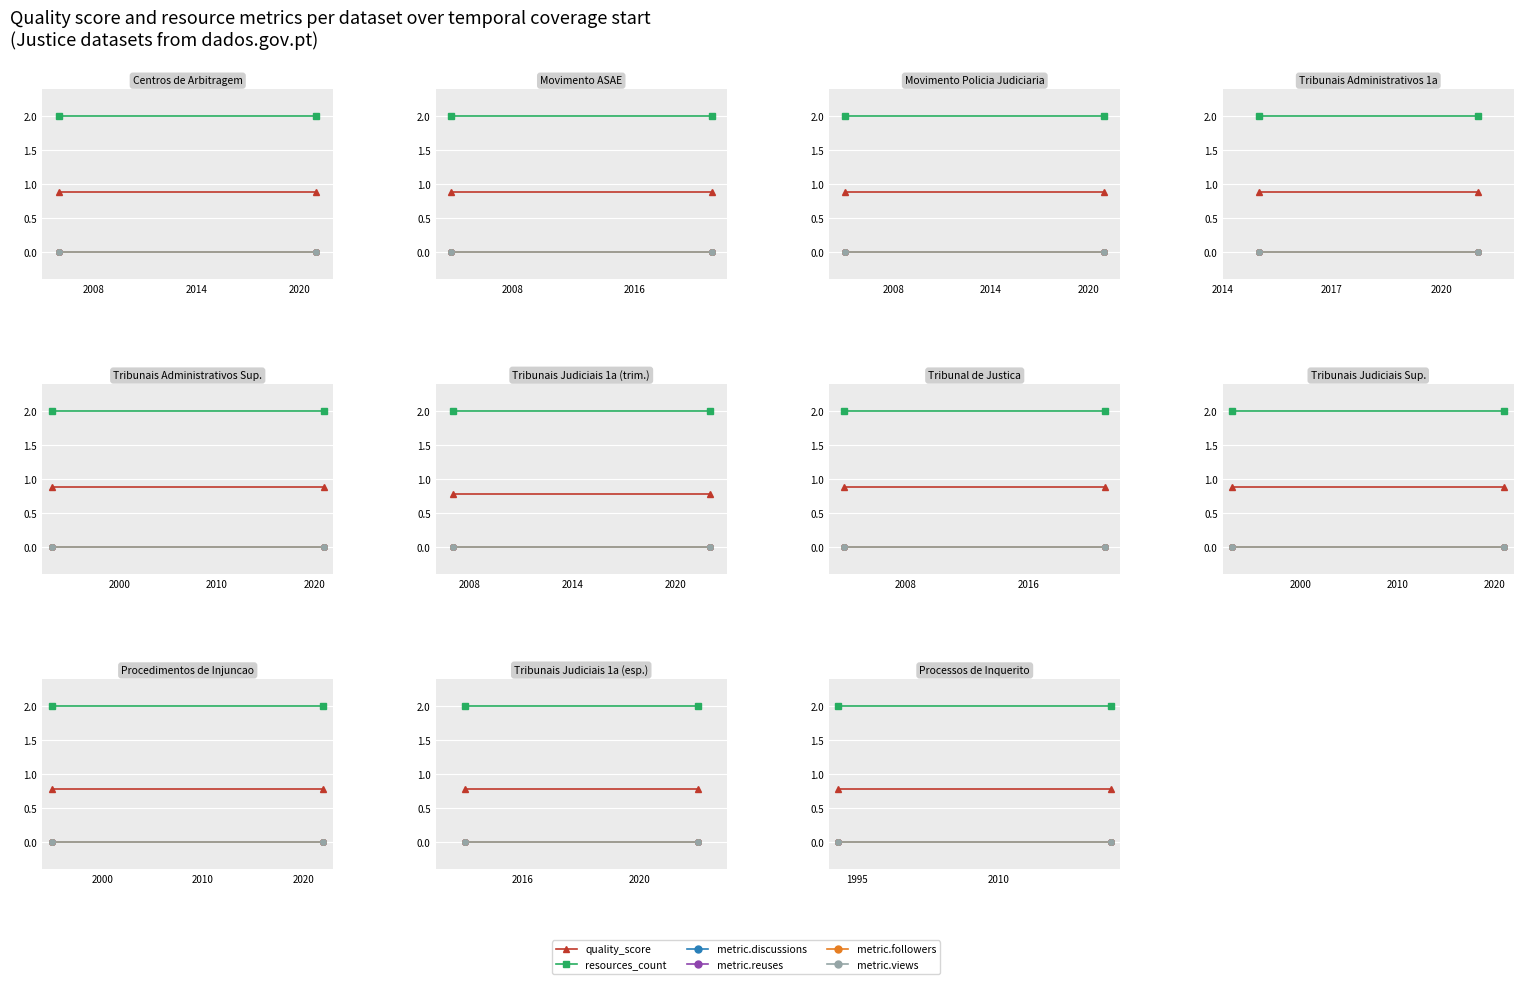

Which series has the largest total across all categories?

resources_count